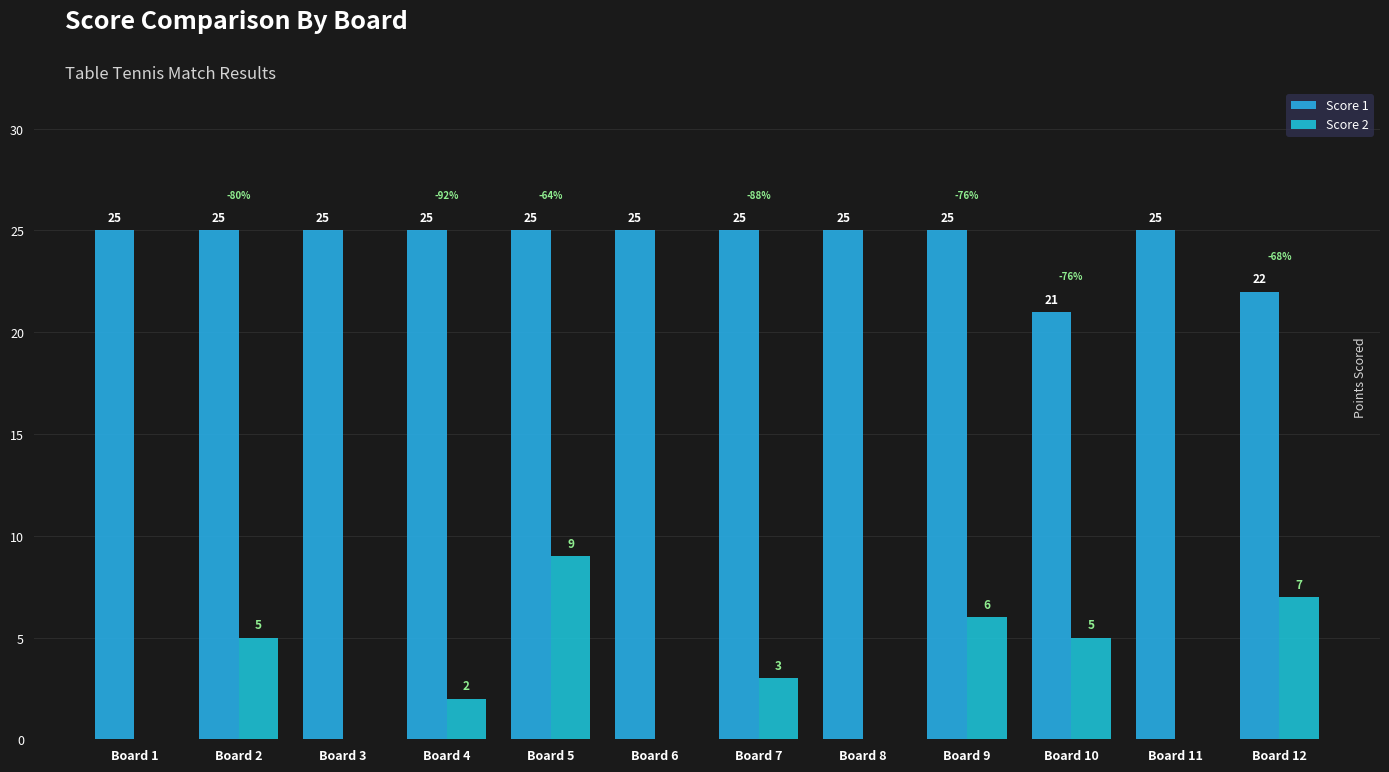

Which series has the widest spread of values?

Score 2